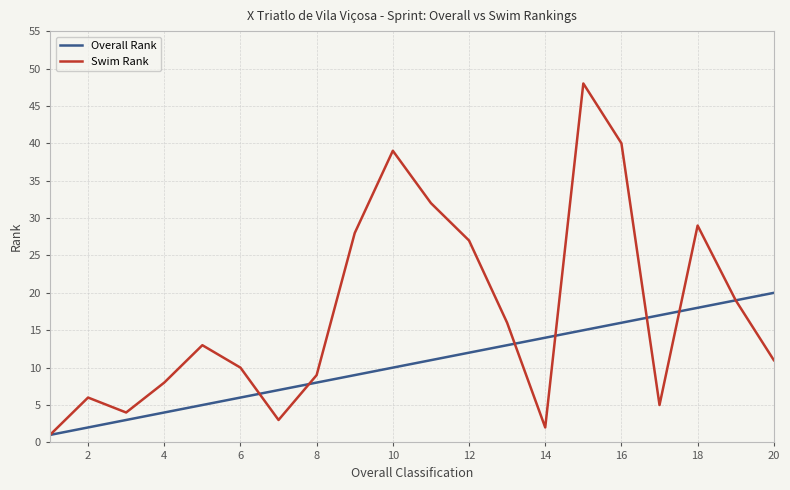

Which series has the largest range (max minus min)?

Swim Rank